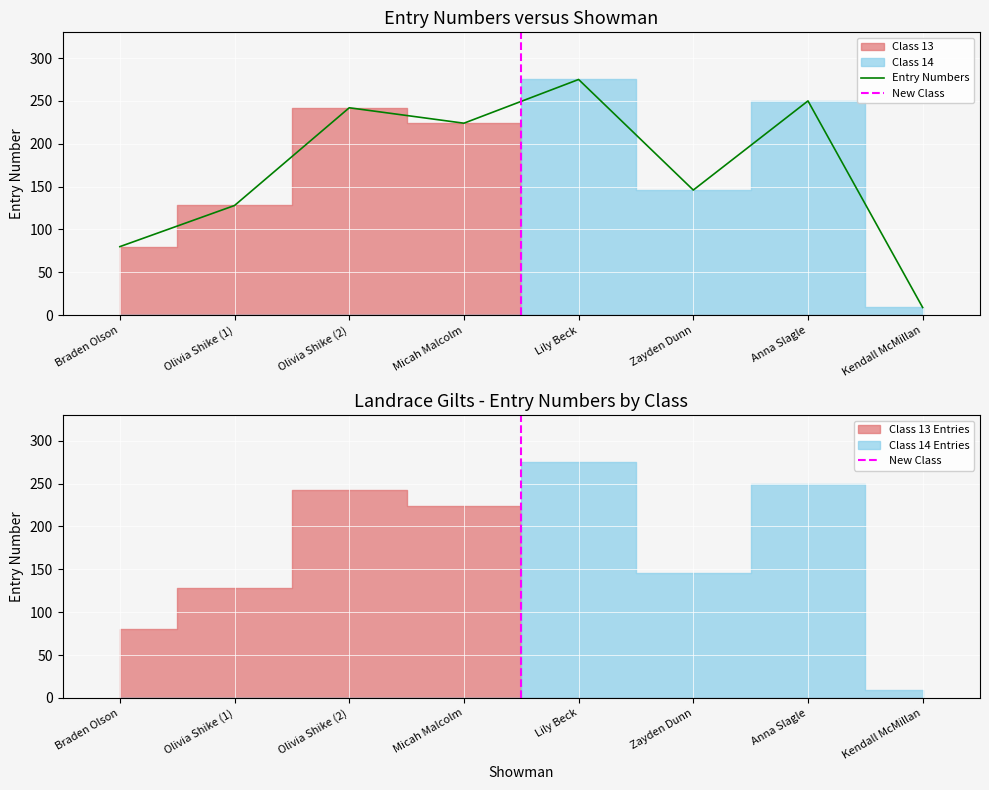

Reading left to right, extract all data points from this chart.

Braden Olson=80	Olivia Shike (1)=128	Olivia Shike (2)=242	Micah Malcolm=224	Lily Beck=275	Zayden Dunn=146	Anna Slagle=250	Kendall McMillan=9